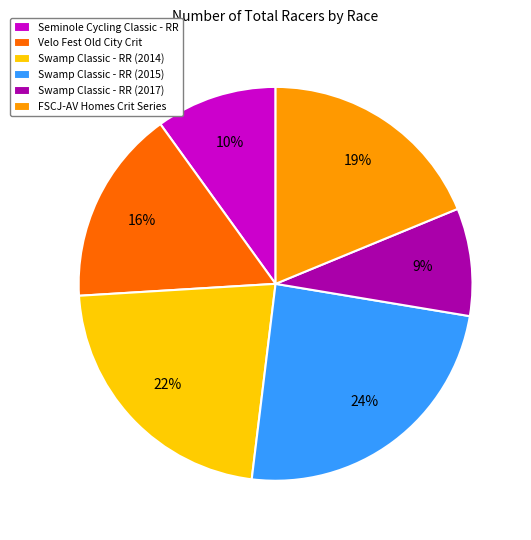

Approximately how many times larger is the value at Swamp Classic - RR (2014) compared to Velo Fest Old City Crit?

1.4